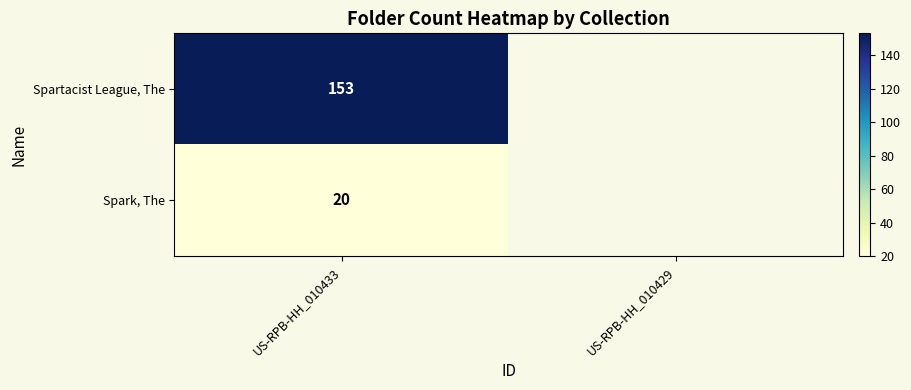

True or false: Spartacist League, The has a value of 153 at US-RPB-HH_010433.

True